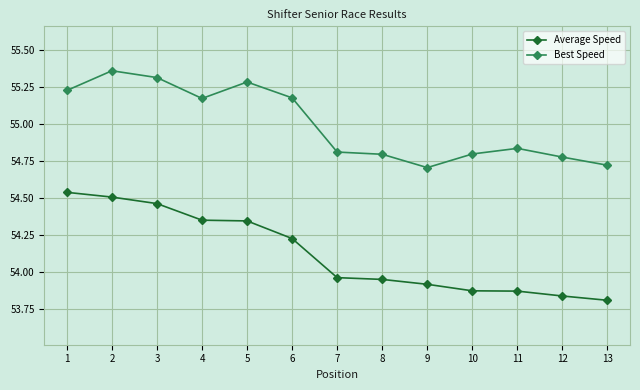

What is the difference between the second highest and second lowest values in the Average Speed series?

0.7